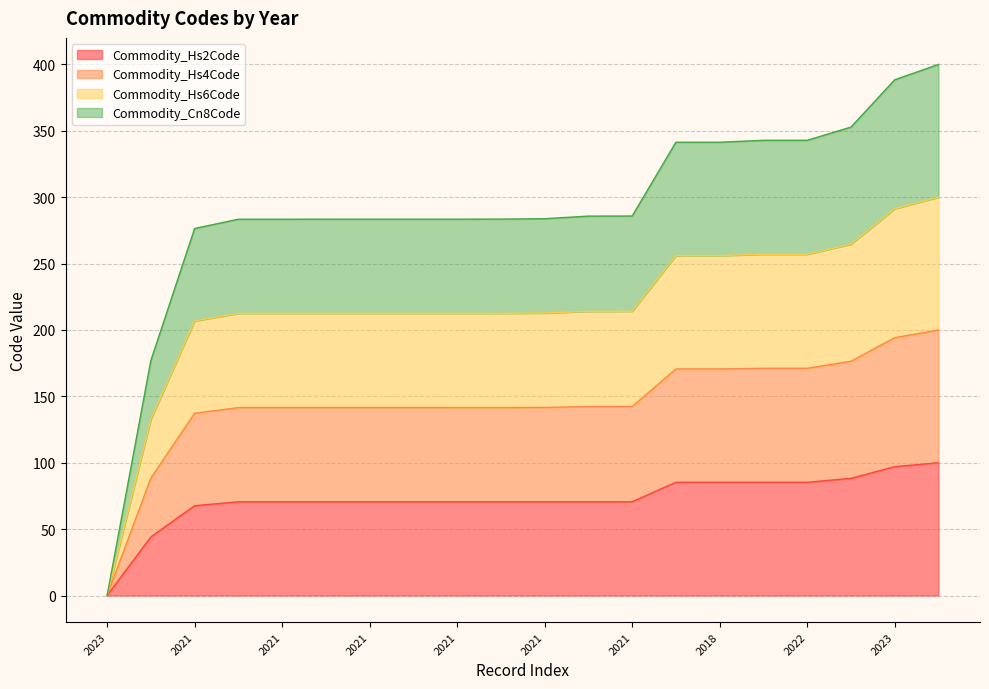

At 2021, list the series in order from largest to smallest.

Commodity_Hs4Code, Commodity_Hs6Code, Commodity_Cn8Code, Commodity_Hs2Code